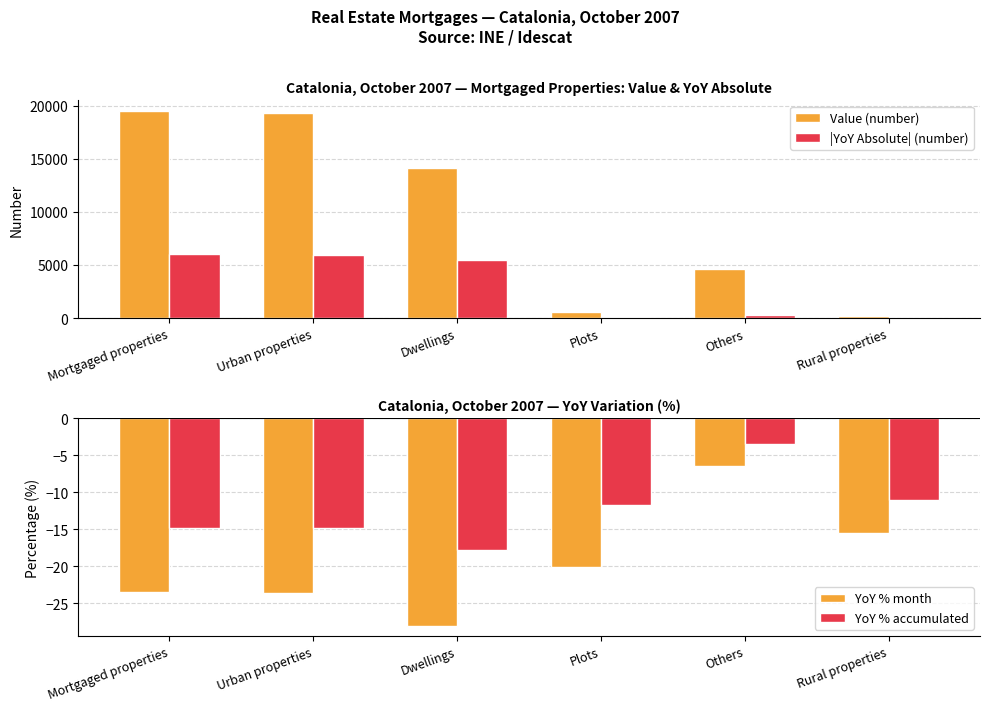

What is the sum of all |YoY Absolute| (number) values?

17931